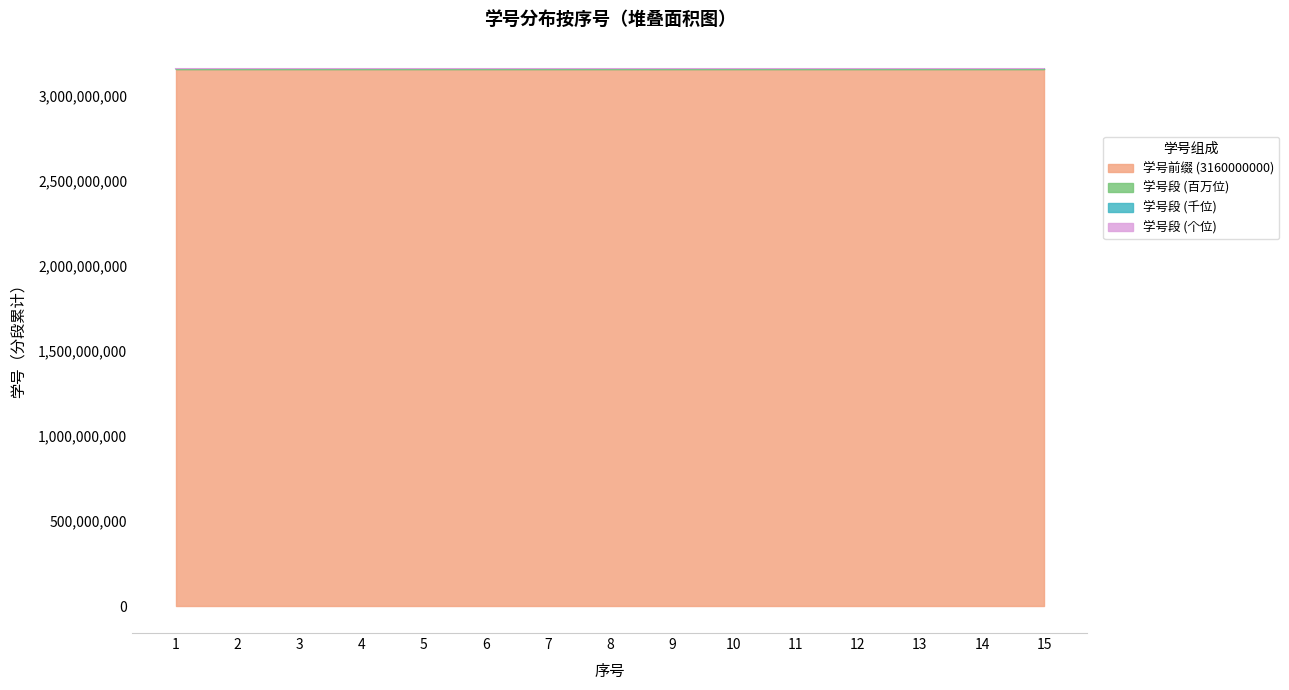

What is the approximate value at 5?

3160103107